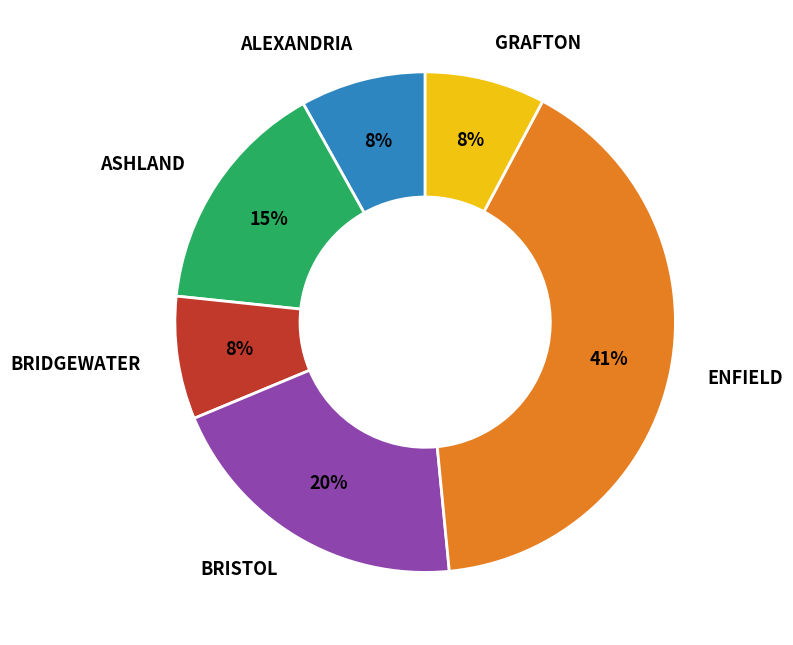

Does any single category account for the majority?

No